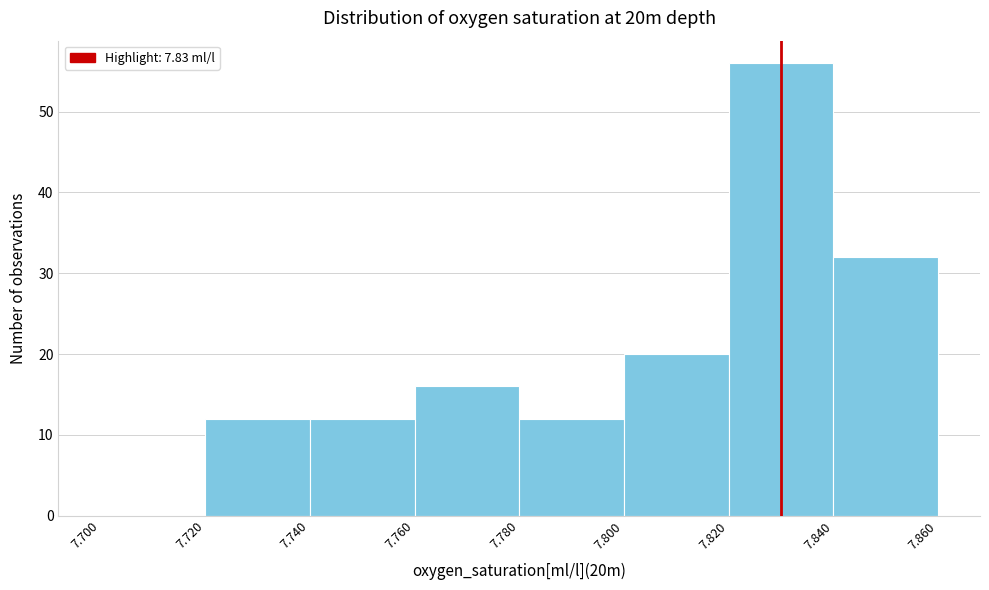

What is the height of the bar covering 7.760 to 7.780 on the x-axis? The values are not printed on the chart, so give them approximately, as read against the axis.

16